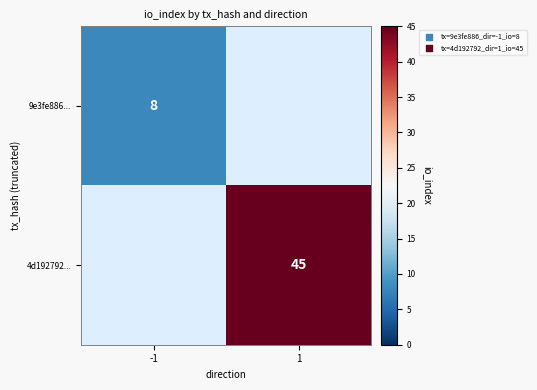

What is the total value across all series at 1?

45